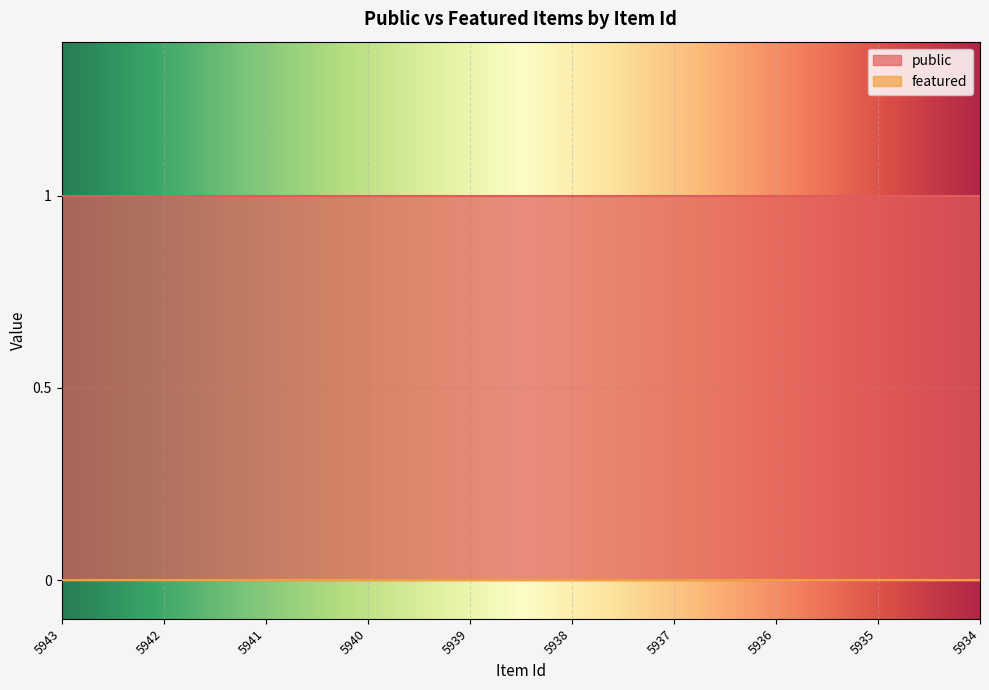

At how many categories does at least one series exceed 0?

10